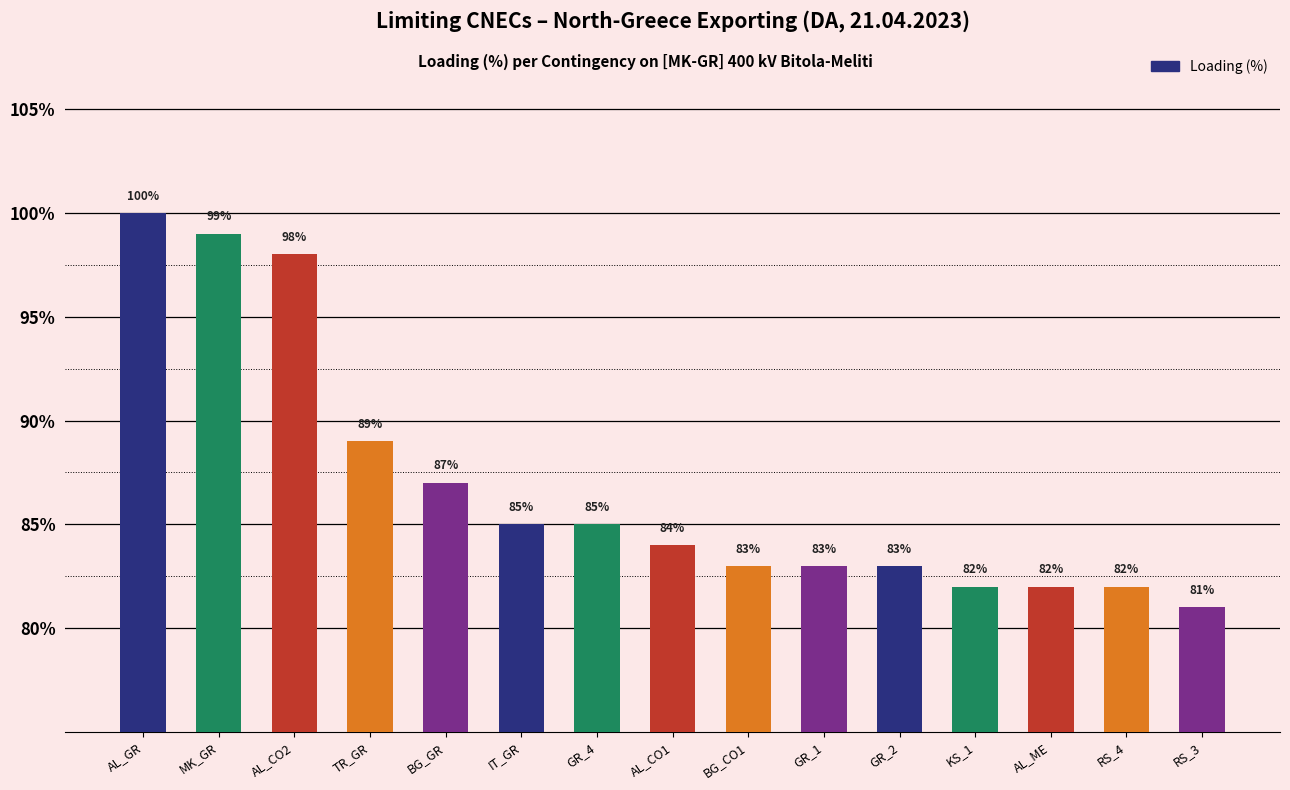

Where does the data first go above 84?

AL_GR